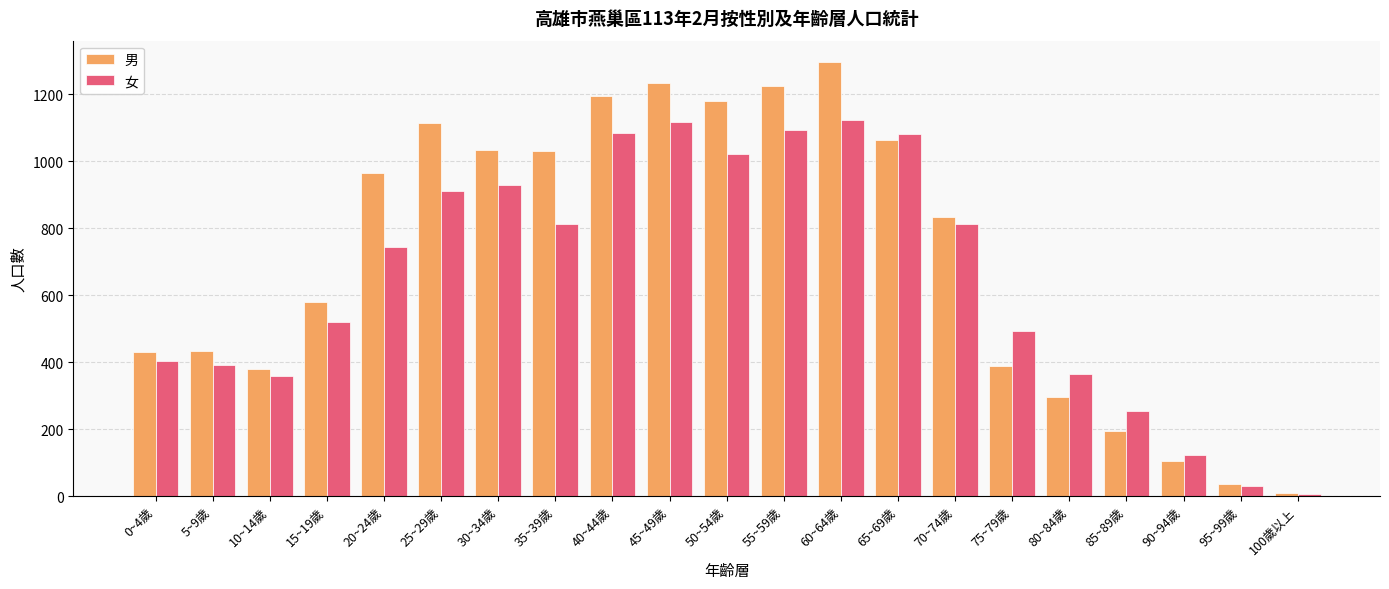

Rank the series by their maximum value, from highest to lowest.

男, 女